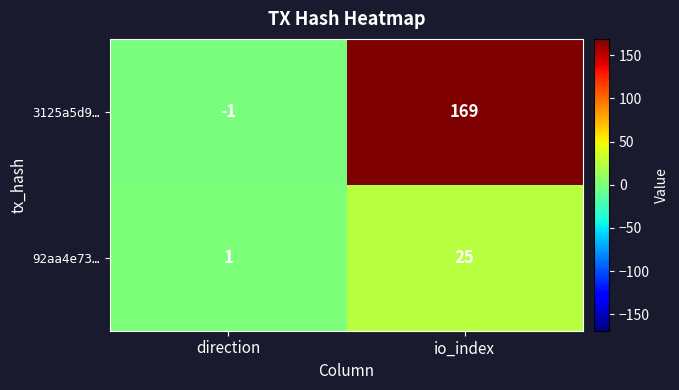

Which series has the largest range (max minus min)?

3125a5d9…